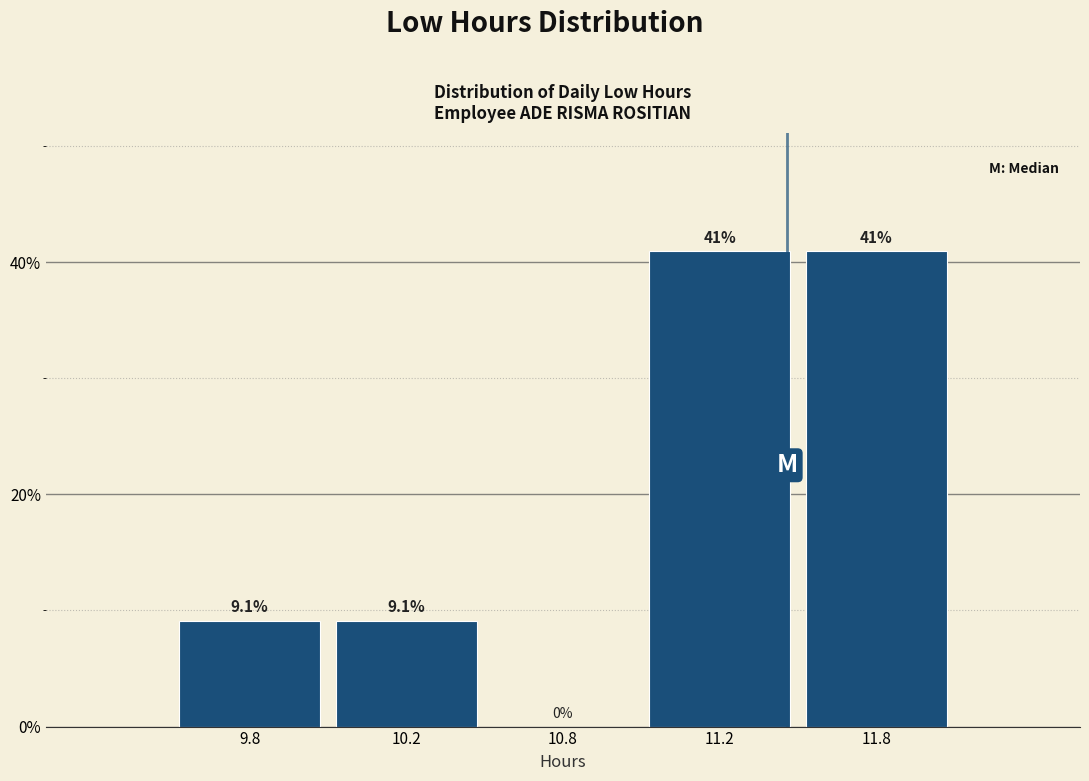

Reading right to left, transcribe all the data shown in this chart.

11.8=40.9	11.2=40.9	10.8=0.0	10.2=9.1	9.8=9.1